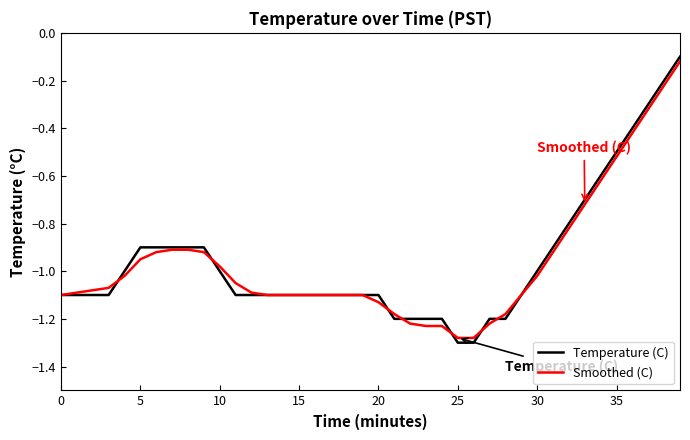

Which series has the largest range (max minus min)?

Temperature (C)